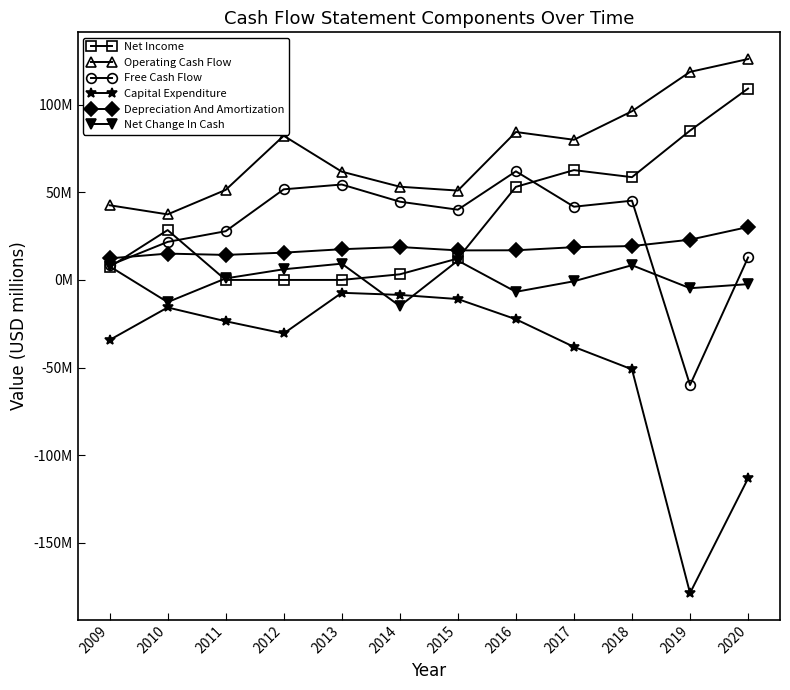

What is the total value across all series at 2019?

-16.5